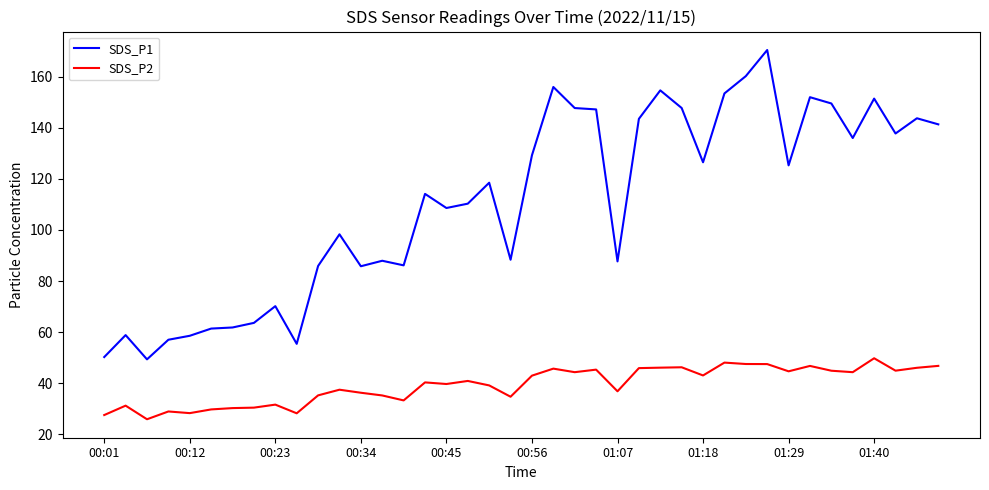

Rank the series by their maximum value, from lowest to highest.

SDS_P2, SDS_P1